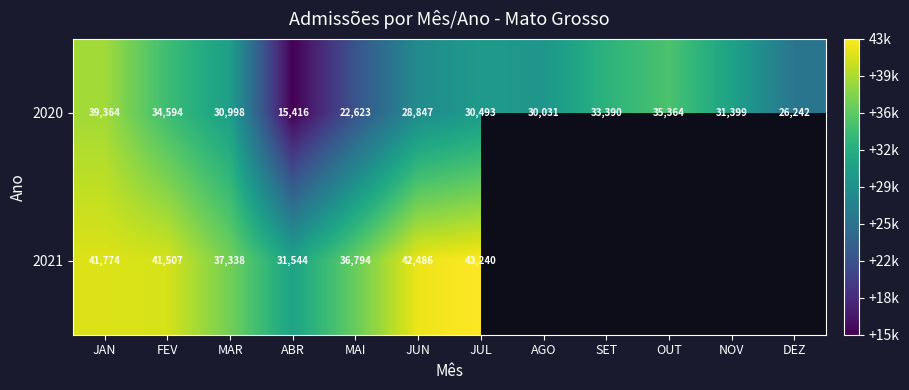

True or false: 2021 has a value of 43240 at JUL.

True